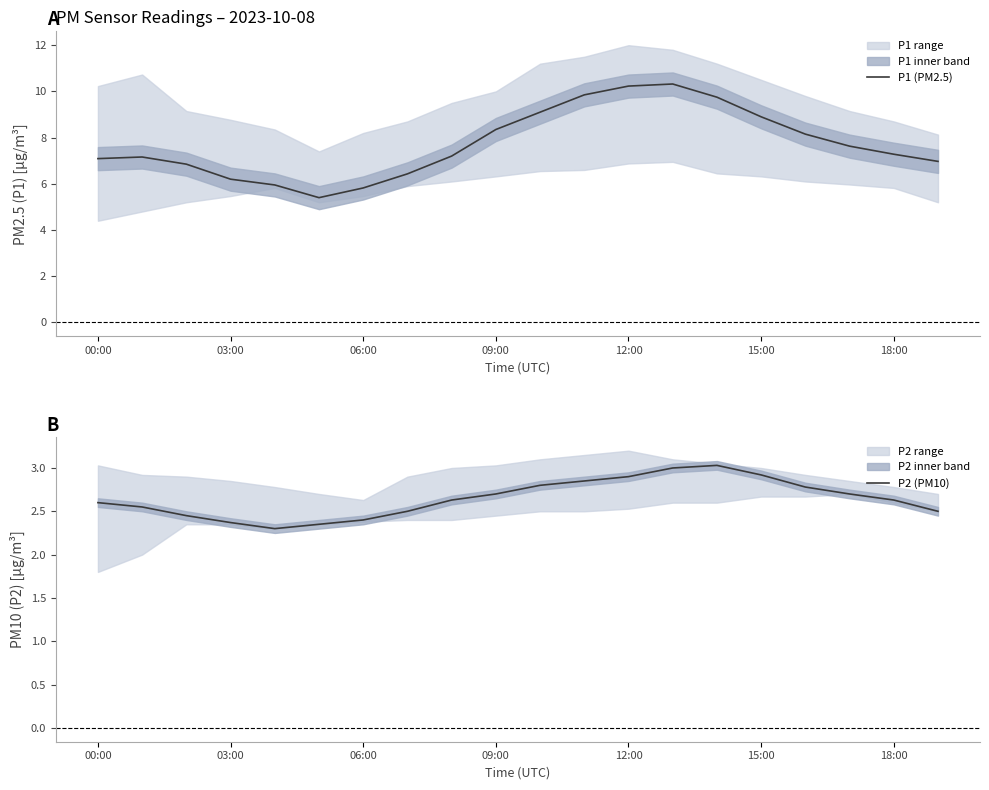

List the series in order of their peak value, lowest first.

P2 (PM10), P1 (PM2.5)